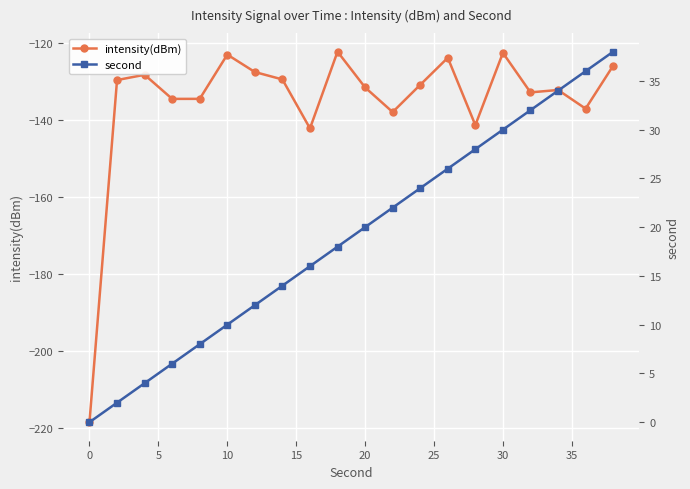

True or false: intensity(dBm) has a value of -218.4 at 0.

True